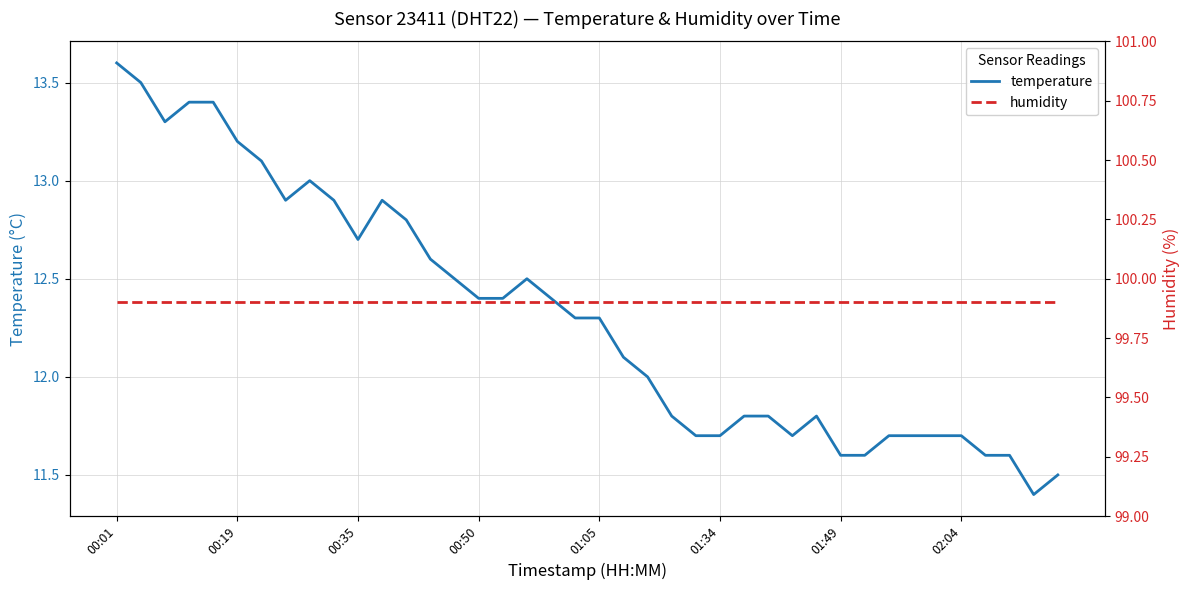

Which has a higher value, 31 or 28?

28